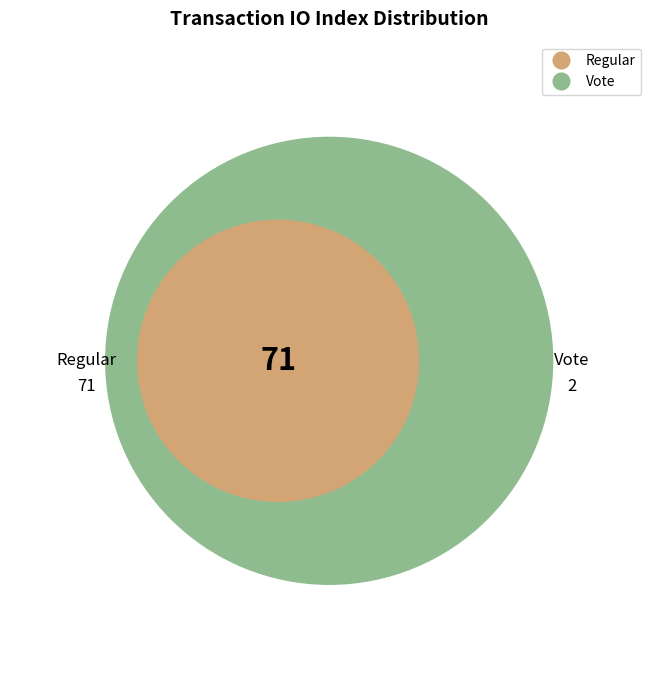

Count the number of slices in the pie.

2